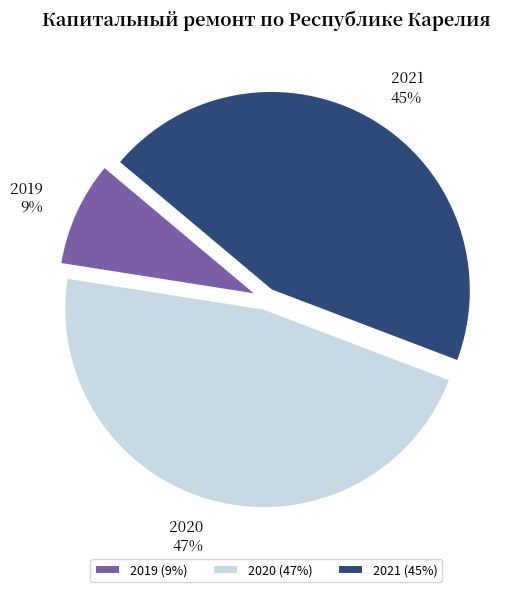

Between 2019 and 2020, which is larger?

2020